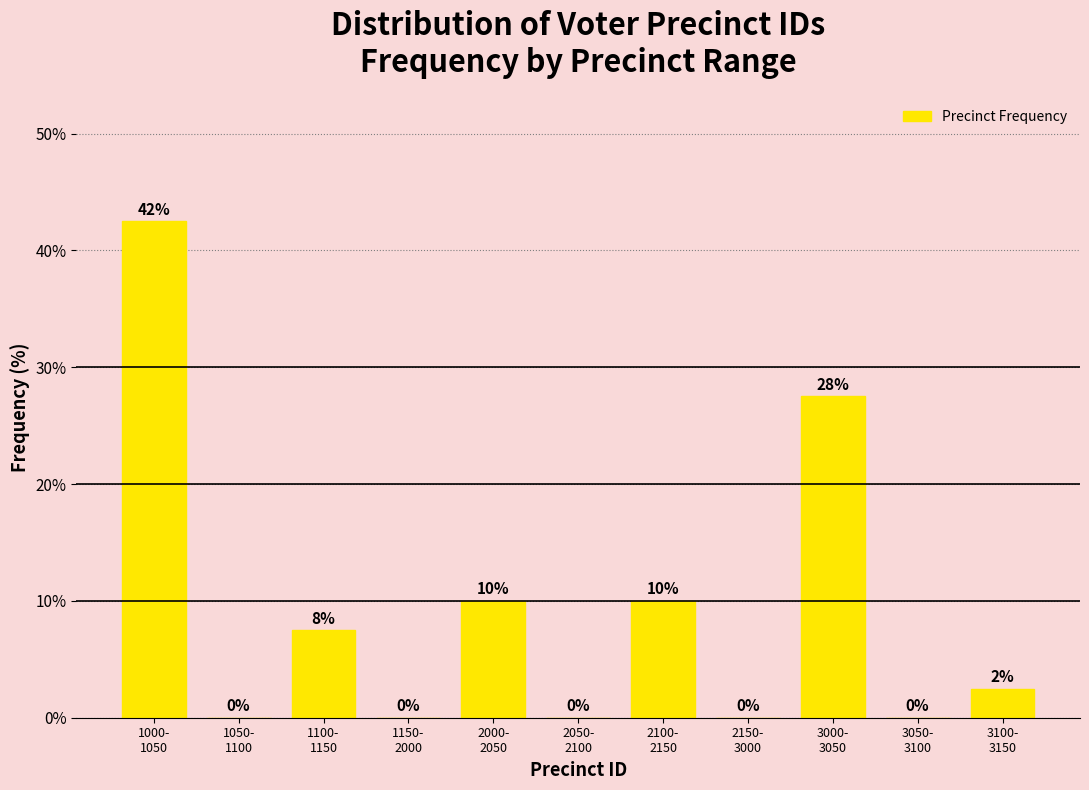

What is the sum of all values?

100.0